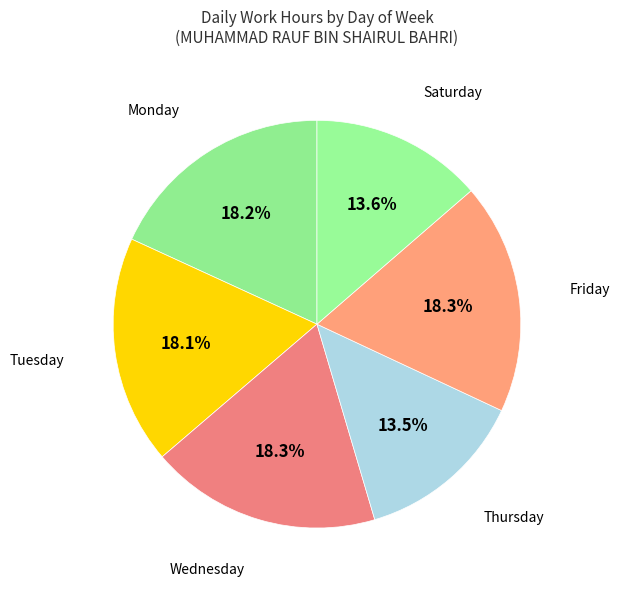

Is there any slice that represents more than half of the pie?

No